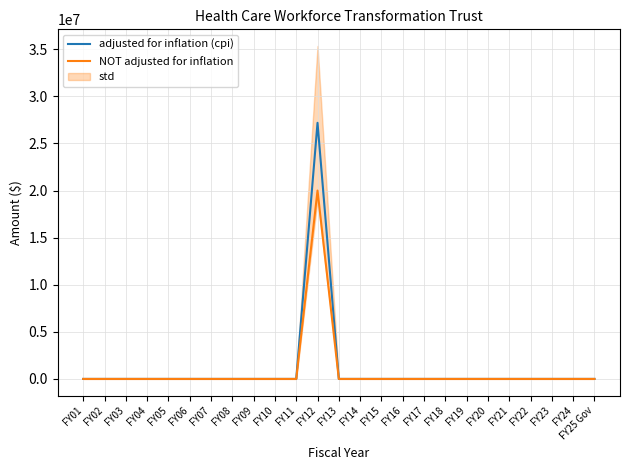

Reading left to right, transcribe all the data shown in this chart.

adjusted for inflation (cpi): 0	0	0	0	0	0	0	0	0	0	0	27193658	0	0	0	0	0	0	0	0	0	0	0	0	0
NOT adjusted for inflation: 0	0	0	0	0	0	0	0	0	0	0	20000000	0	0	0	0	0	0	0	0	0	0	0	0	0